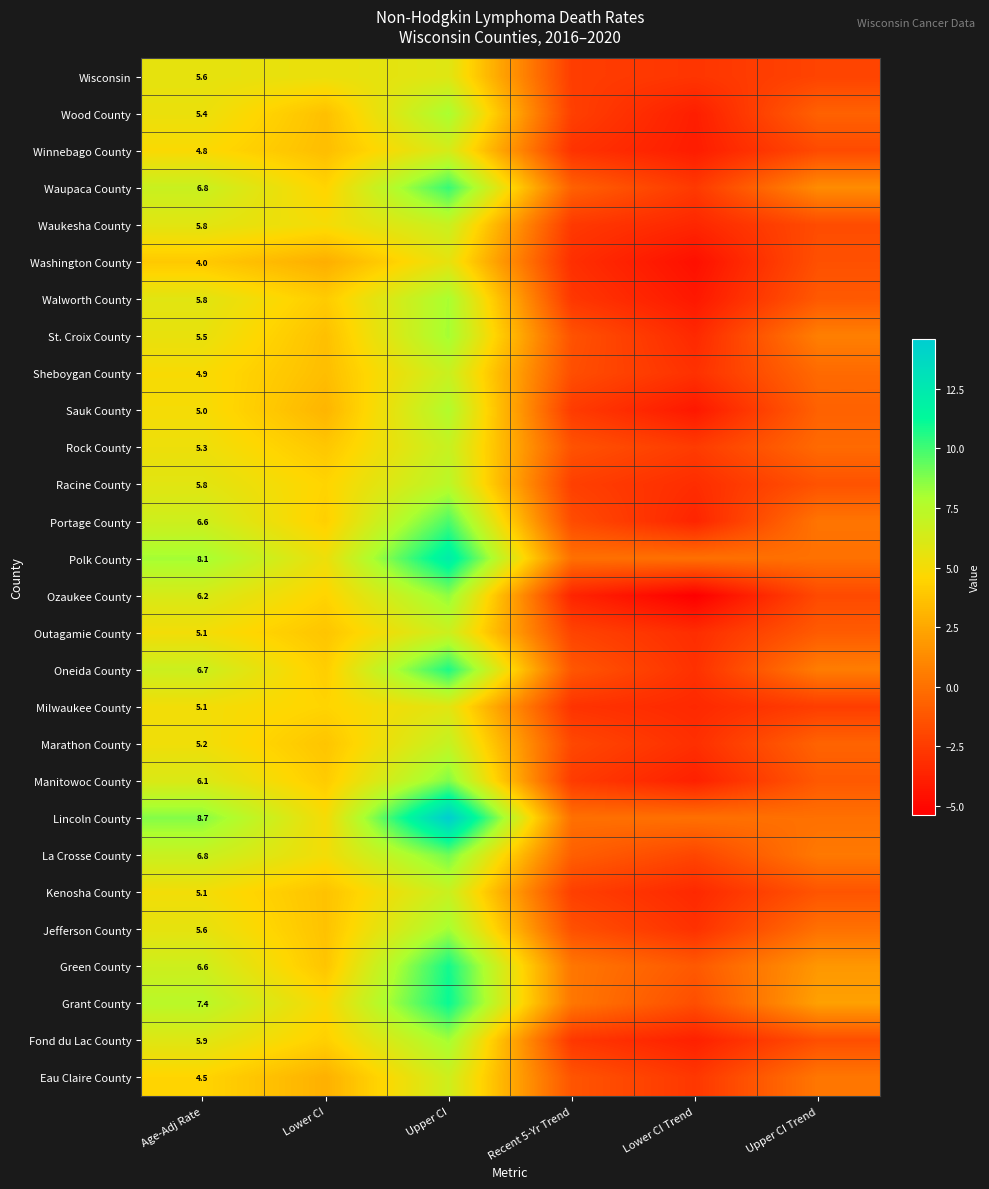

Count the number of categories in the chart.

6